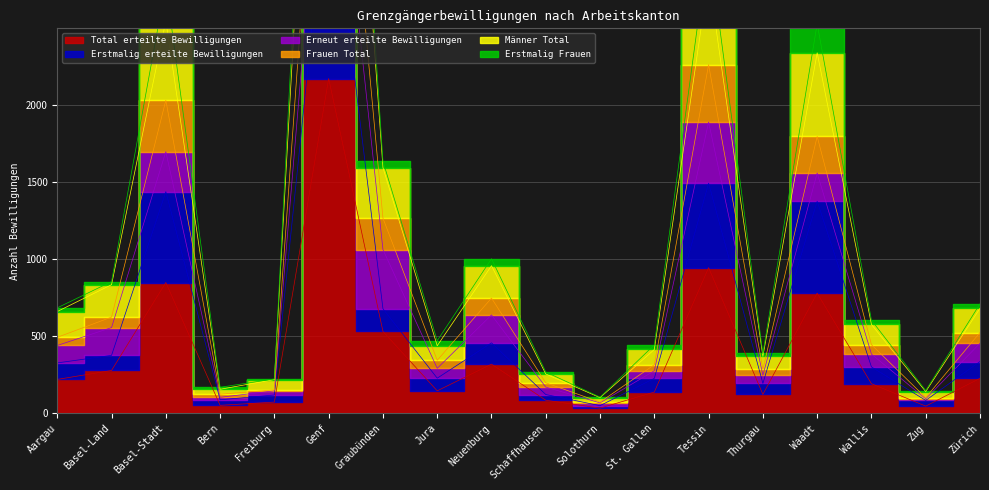

At how many categories does at least one series exceed 6295?

1